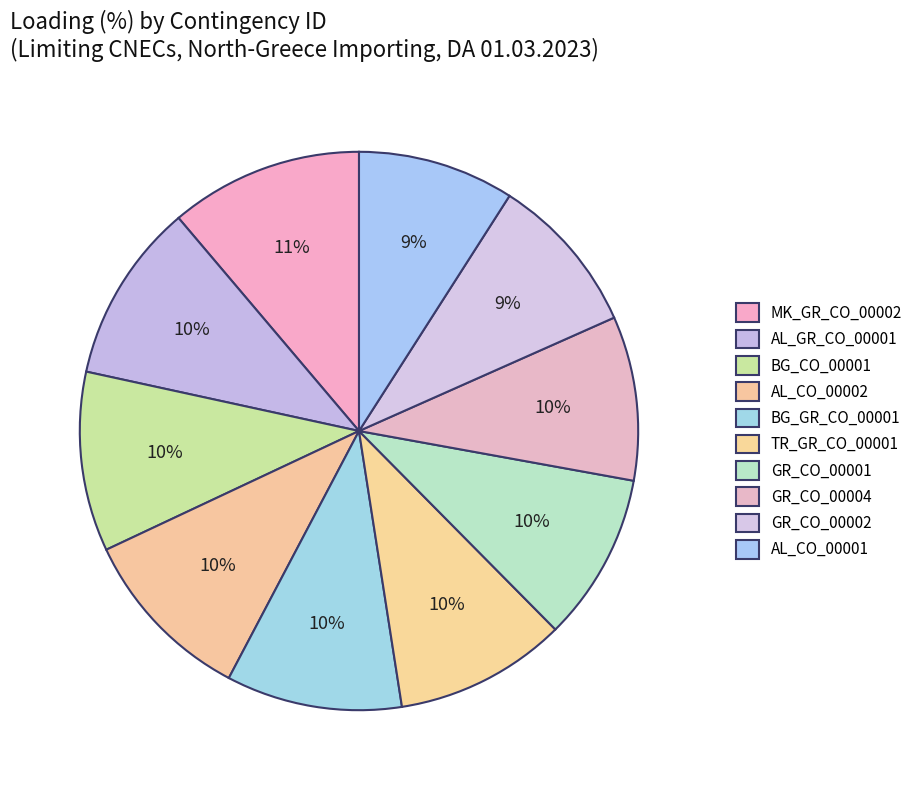

How many segments does this pie chart have?

10